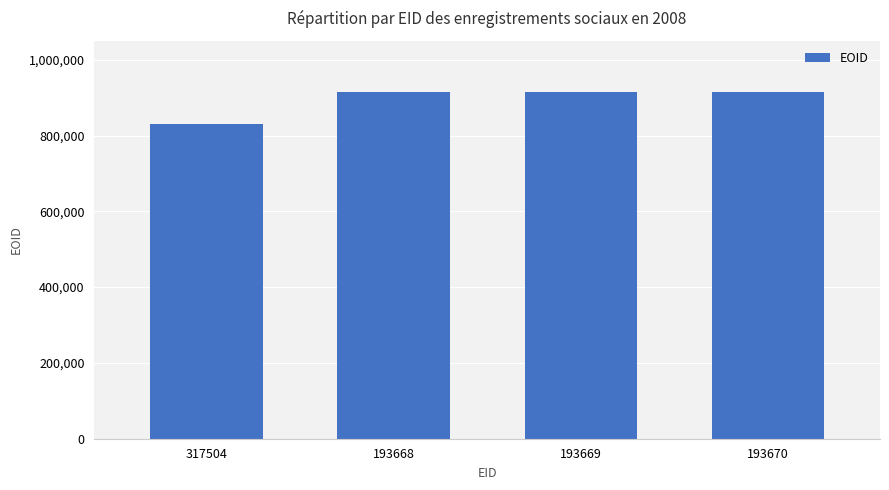

How many data points does each series have?

4